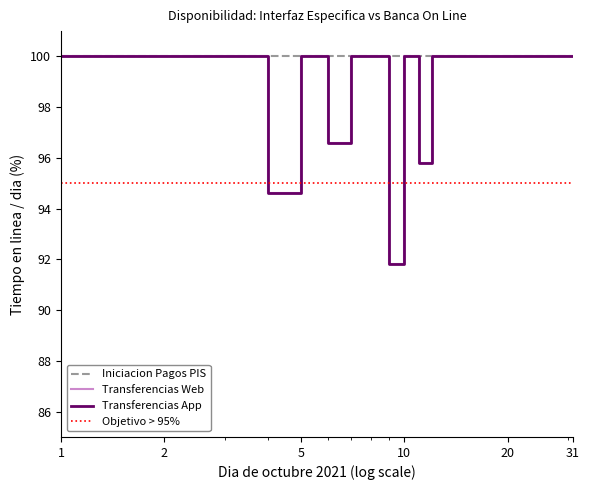

What is the sum of all Transferencias App (Tiempo en linea) values?

3078.8